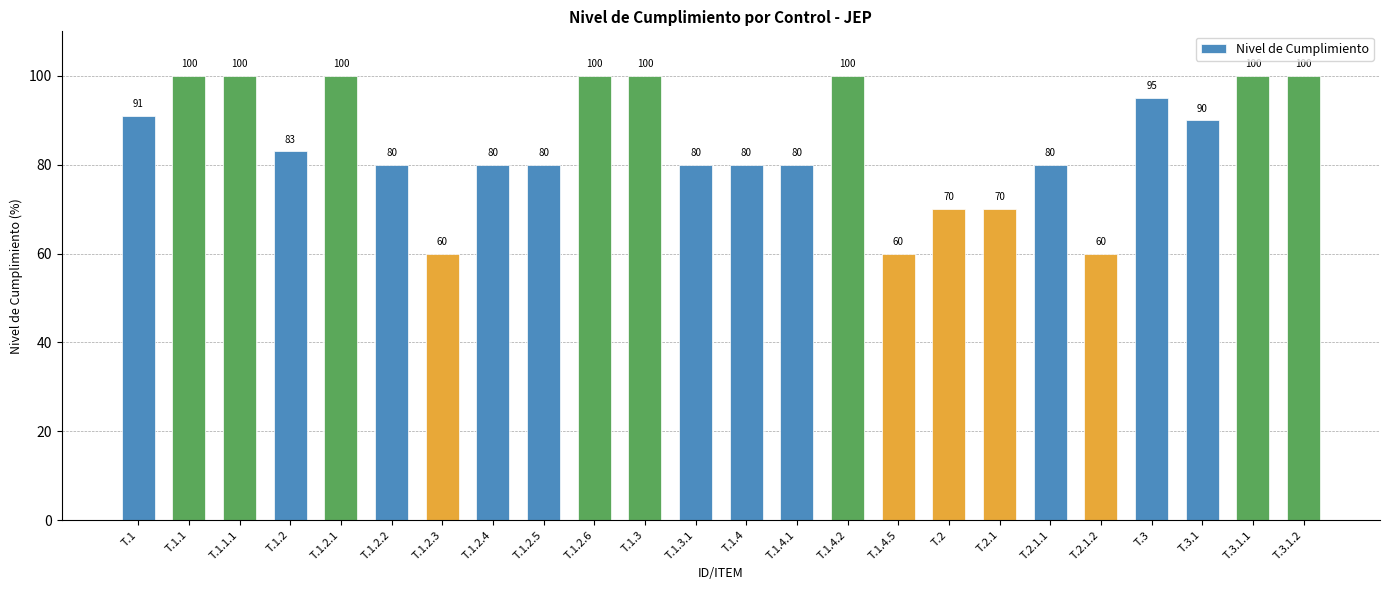

Reading left to right, list all the values displayed in this chart.

T.1=91	T.1.1=100	T.1.1.1=100	T.1.2=83	T.1.2.1=100	T.1.2.2=80	T.1.2.3=60	T.1.2.4=80	T.1.2.5=80	T.1.2.6=100	T.1.3=100	T.1.3.1=80	T.1.4=80	T.1.4.1=80	T.1.4.2=100	T.1.4.5=60	T.2=70	T.2.1=70	T.2.1.1=80	T.2.1.2=60	T.3=95	T.3.1=90	T.3.1.1=100	T.3.1.2=100